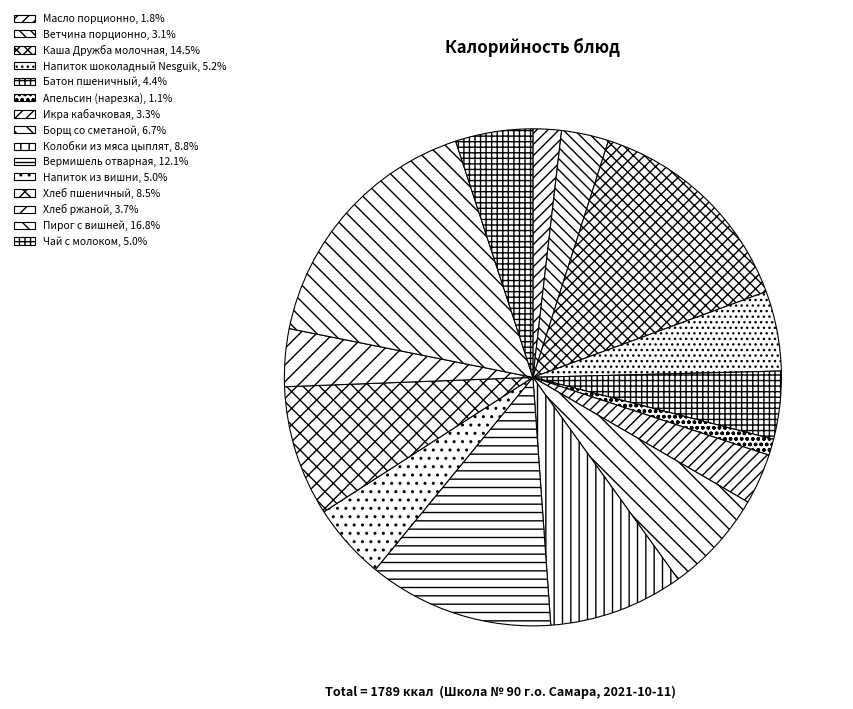

Rank the categories by value from lowest to highest.

Апельсин (нарезка), Масло порционно, Ветчина порционно, Икра кабачковая, Хлеб ржаной, Батон пшеничный, Напиток из вишни, Чай с молоком, Напиток шоколадный Nesguik, Борщ со сметаной, Хлеб пшеничный, Колобки из мяса цыплят, Вермишель отварная, Каша Дружба молочная, Пирог с вишней